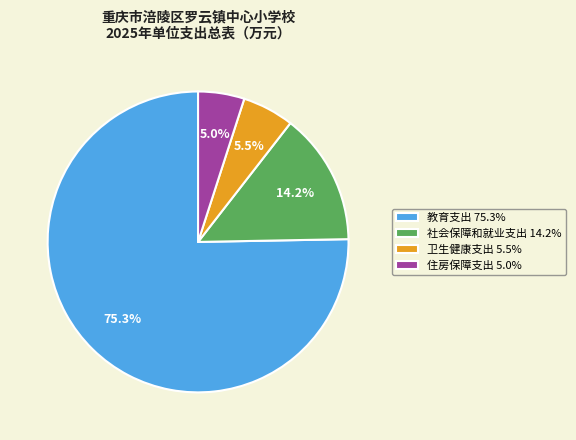

Approximately how many times larger is the value at 教育支出 compared to 社会保障和就业支出?

5.3